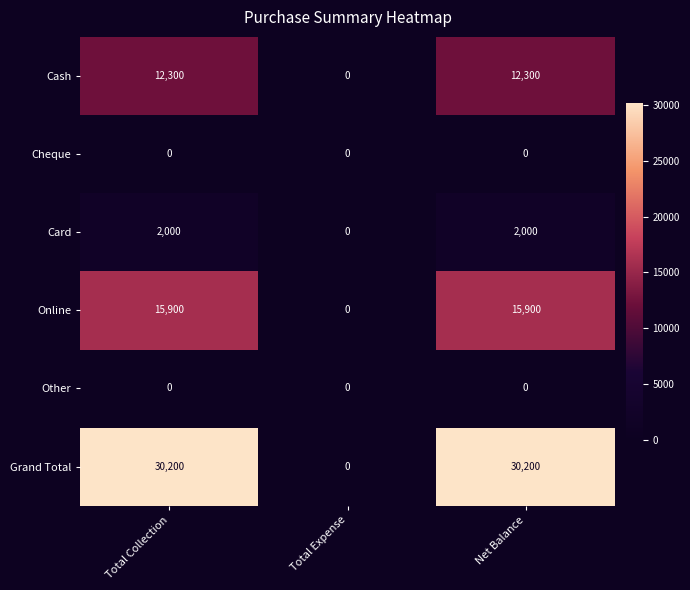

At how many categories does at least one series exceed 10611?

2